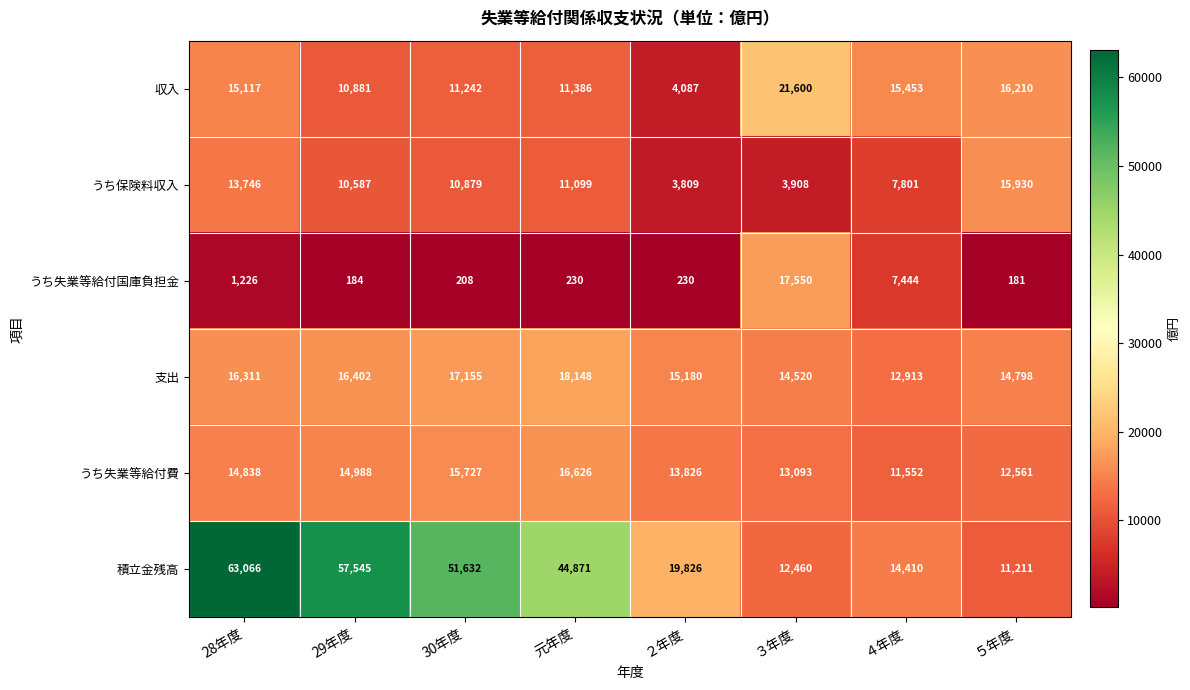

List the series in order of their peak value, highest first.

積立金残高, 収入, 支出, うち失業等給付国庫負担金, うち失業等給付費, うち保険料収入